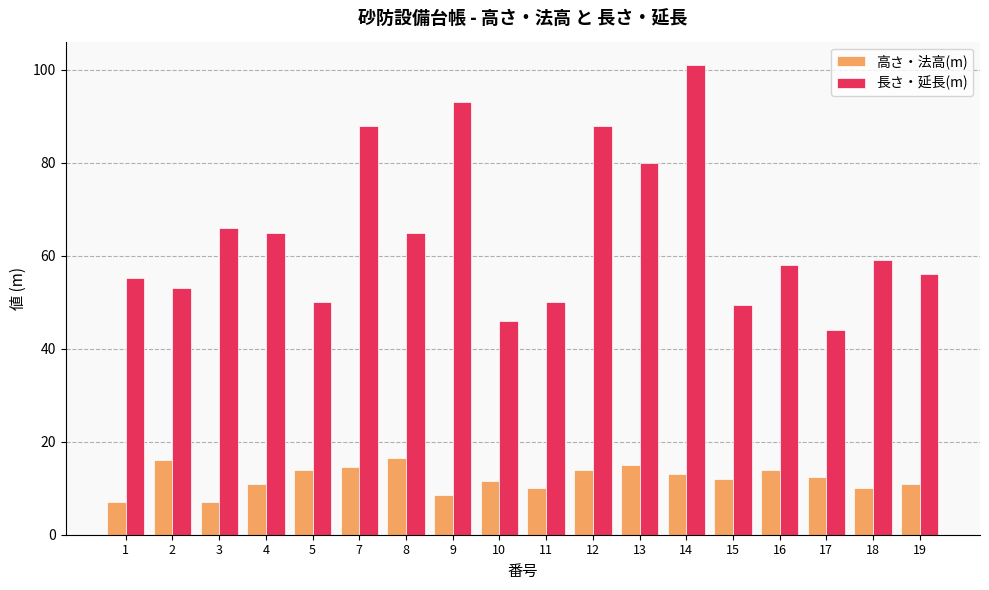

What is the value of the 高さ・法高(m) bar at the 14th from the left?

12.0